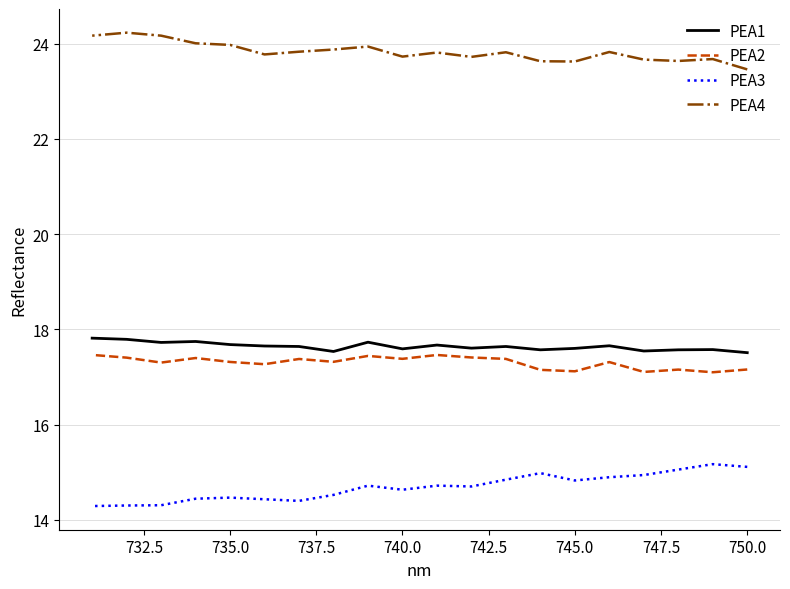

What is the sum of all PEA2 values?

346.0